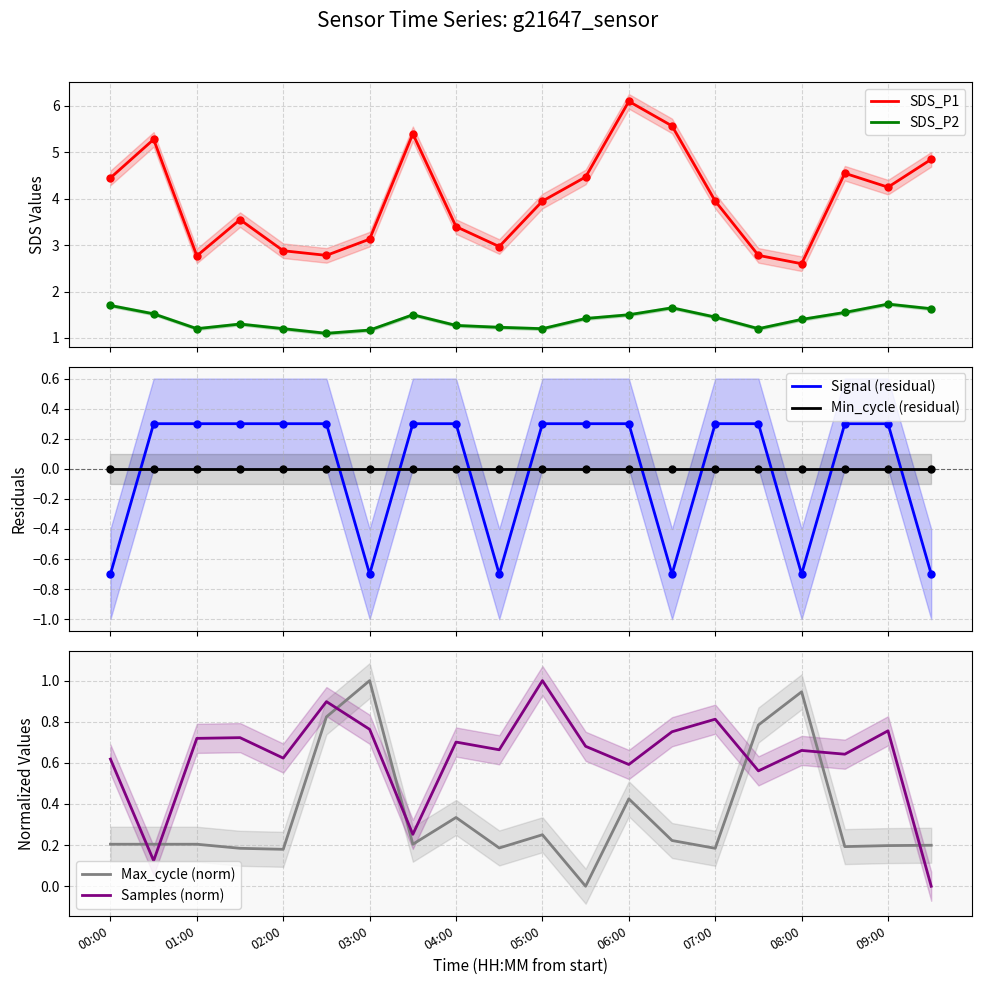

Which series has the largest total across all categories?

SDS_P1